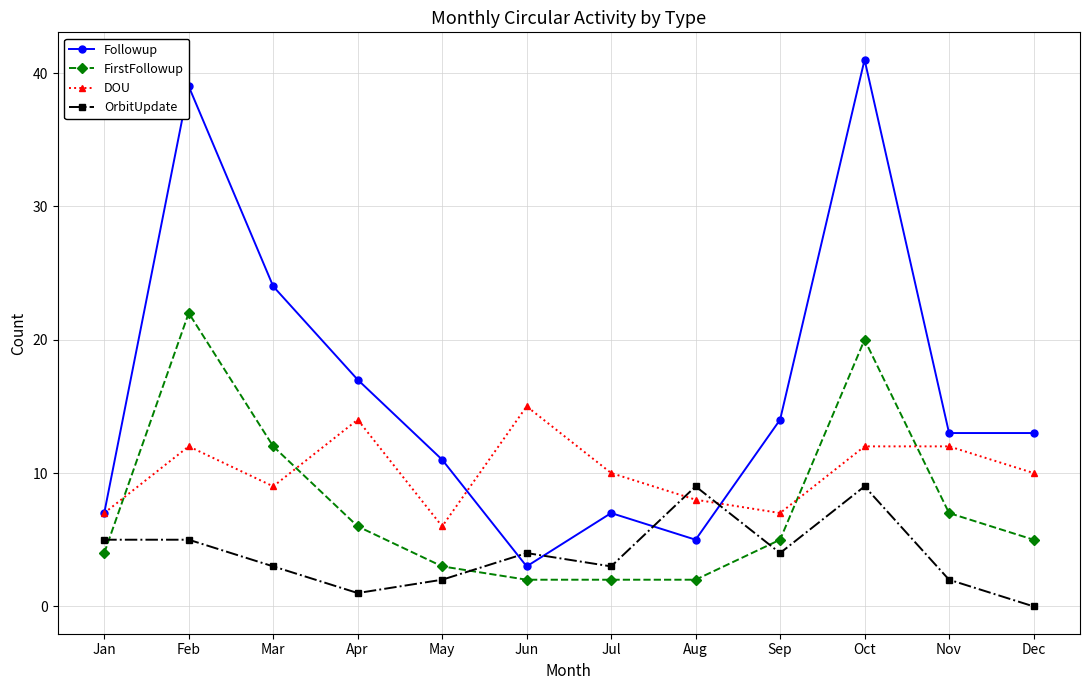

At which category is the sum across all series the highest?

Oct